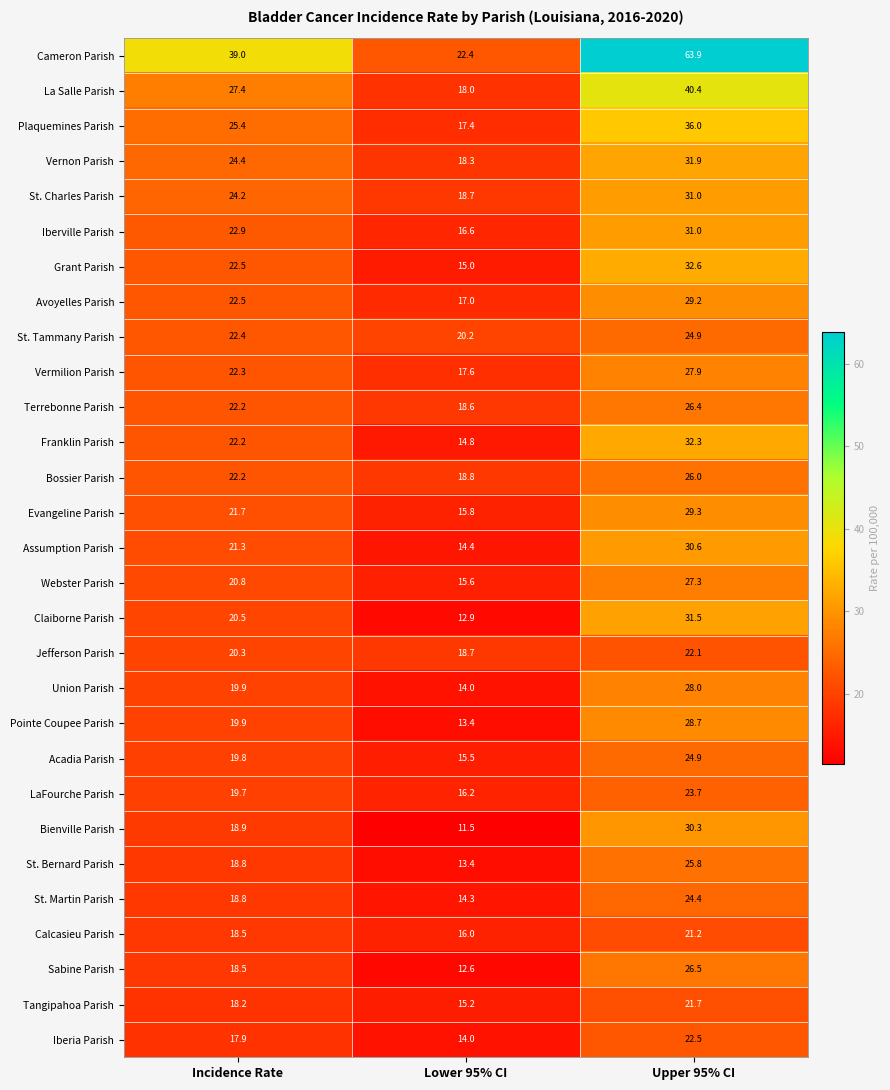

What is the smallest value displayed?

11.5